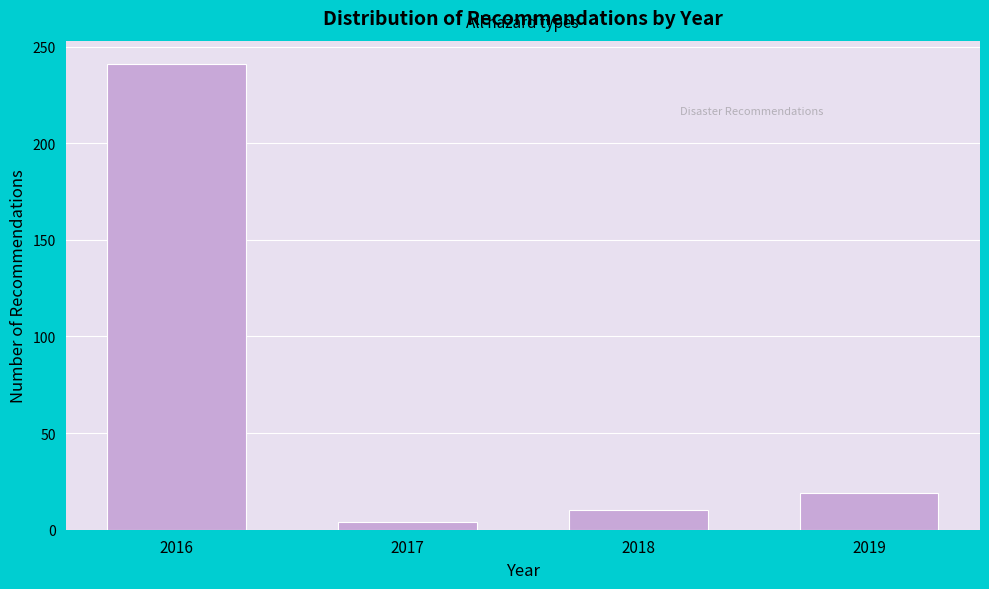

Reading left to right, transcribe all the data shown in this chart.

241	4	10	19